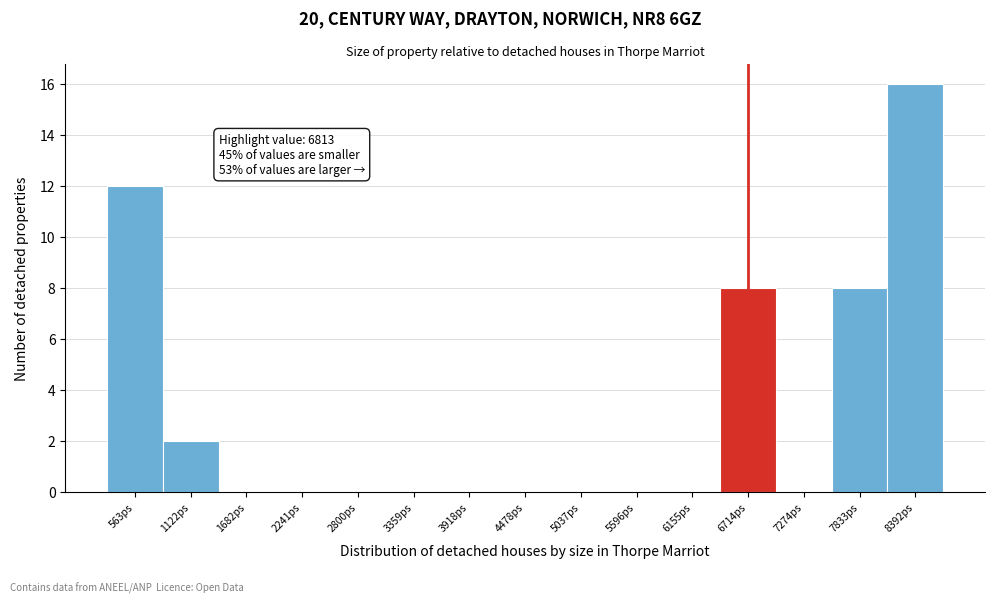

Over which range of the x-axis is the bar tallest?

8100 to 8700